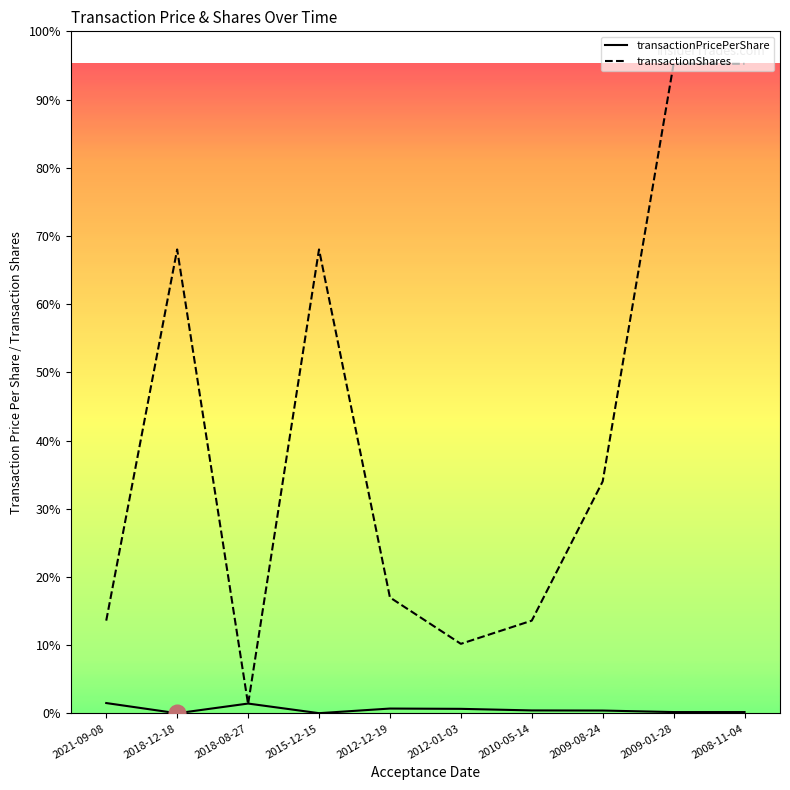

How many values in the transactionPricePerShare series are below 64?

5